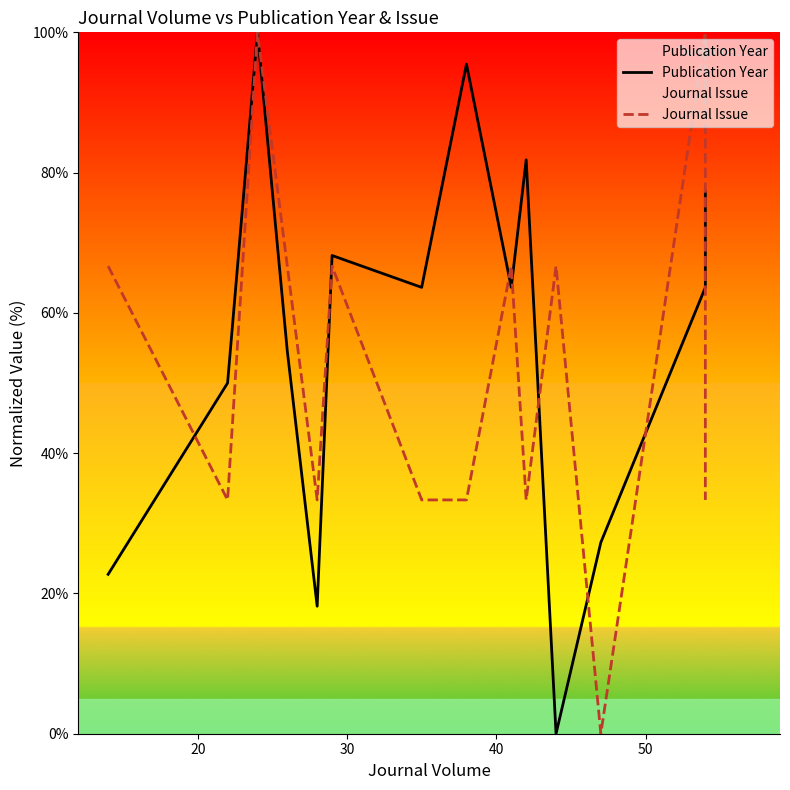

Is the value of Publication Year at 40 greater than the value of Journal Issue at 20?

Yes